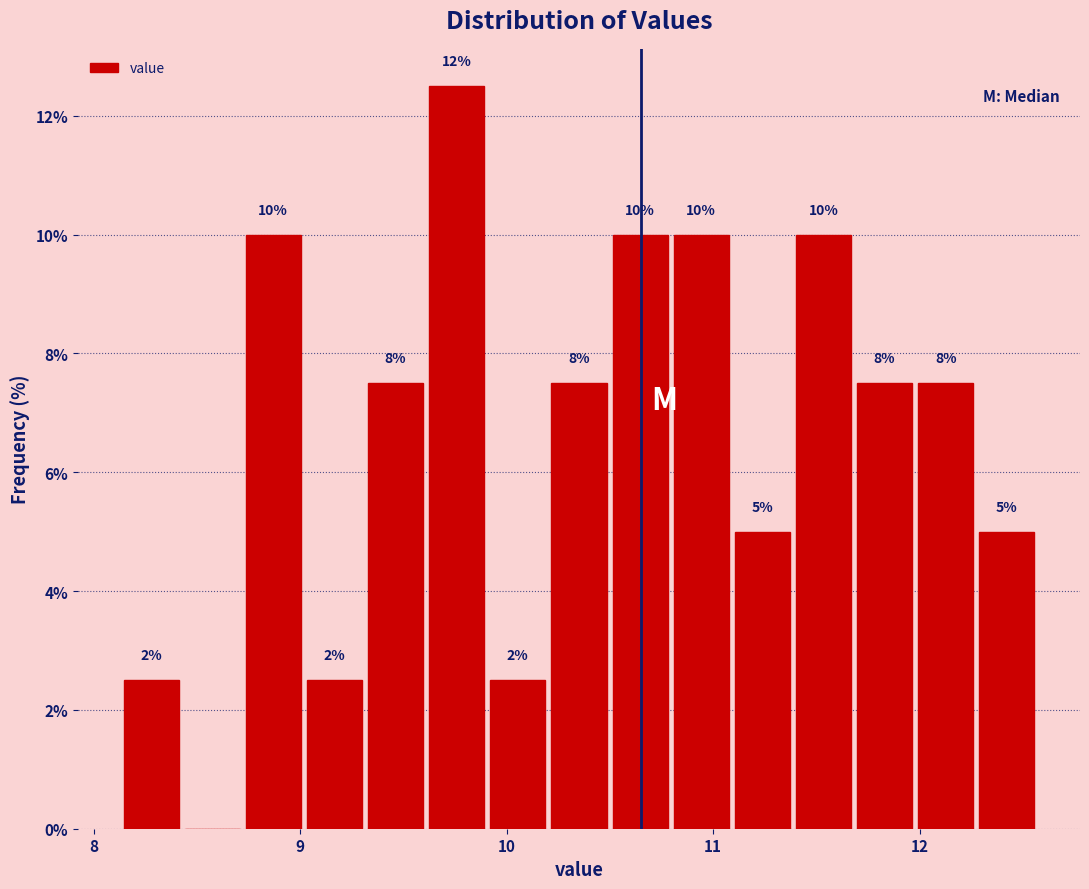

Read against the x-axis, roughly where is the centre of the tallest bar?

9.8